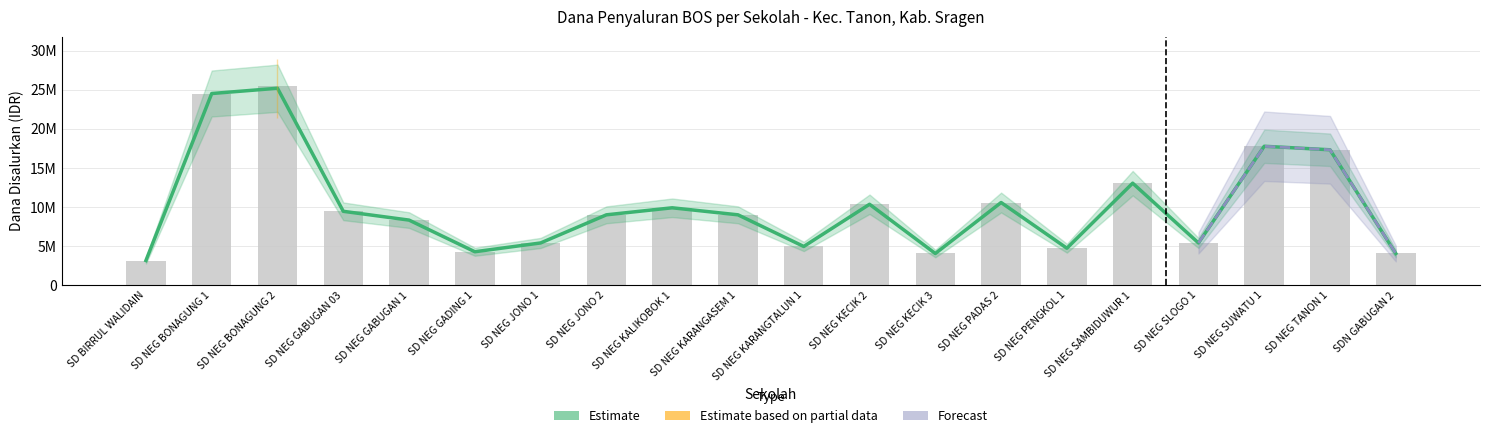

What is the greatest value displayed?

25425000